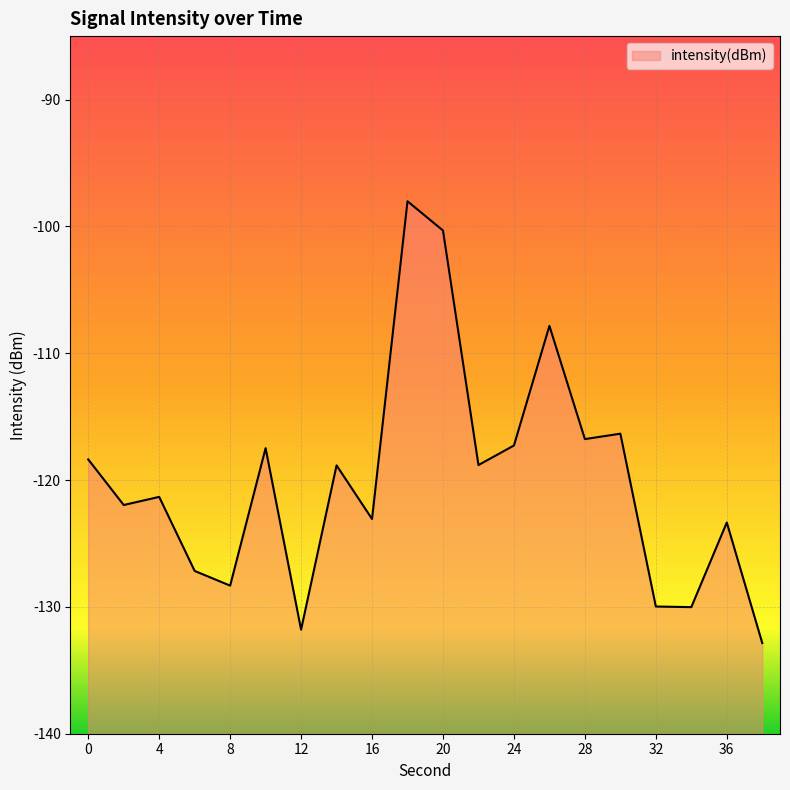

What is the change in value from 20 to 36?

-23.0